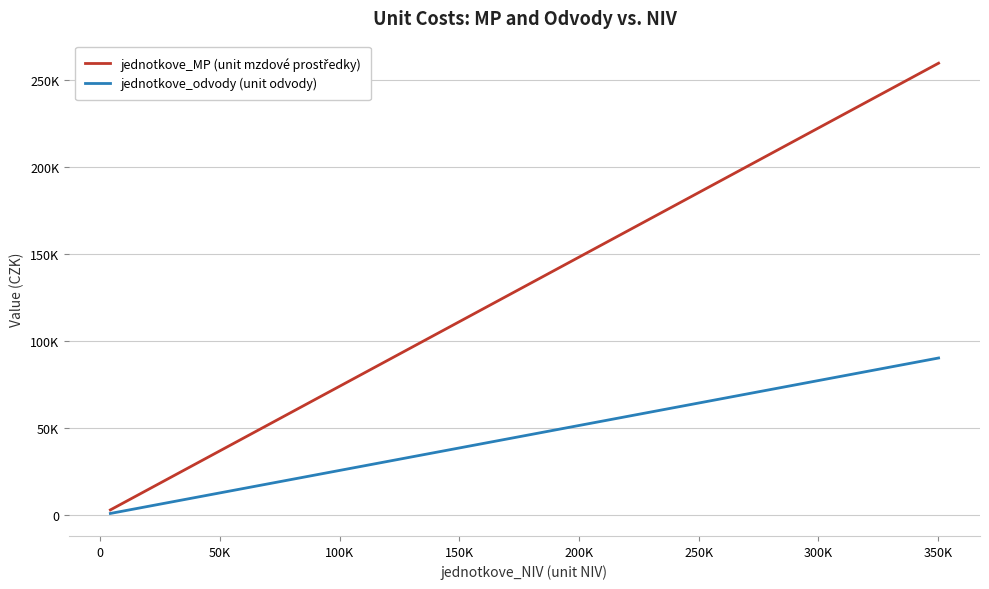

Does the chart have visible grid lines?

Yes